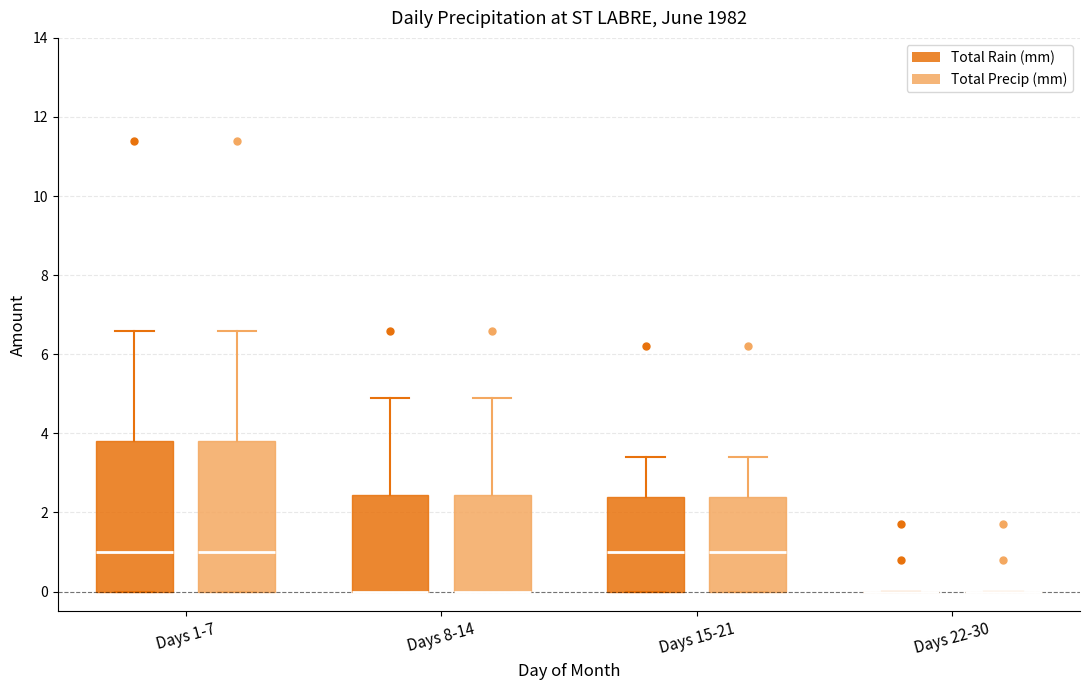

Reading left to right, transcribe this box plot: for each box, give where its median line is, the range the box spans, and where its two whiskers end, as read against the y-axis. The values are not printed on the chart, so give them approximately, as read against the axis.

Days 1-7 (Total Rain (mm)): median 1.0, box 0.0 to 3.8, whiskers 0.0 to 6.6
Days 1-7 (Total Precip (mm)): median 1.0, box 0.0 to 3.8, whiskers 0.0 to 6.6
Days 8-14 (Total Rain (mm)): median 0.0 (drawn on the box's lower edge), box 0.0 to 2.4, whiskers 0.0 to 5.0
Days 8-14 (Total Precip (mm)): median 0.0 (drawn on the box's lower edge), box 0.0 to 2.4, whiskers 0.0 to 5.0
Days 15-21 (Total Rain (mm)): median 1.0, box 0.0 to 2.4, whiskers 0.0 to 3.4
Days 15-21 (Total Precip (mm)): median 1.0, box 0.0 to 2.4, whiskers 0.0 to 3.4
Days 22-30 (Total Rain (mm)): box collapsed to a line at 0.0, whiskers 0.0 to 0.0
Days 22-30 (Total Precip (mm)): box collapsed to a line at 0.0, whiskers 0.0 to 0.0